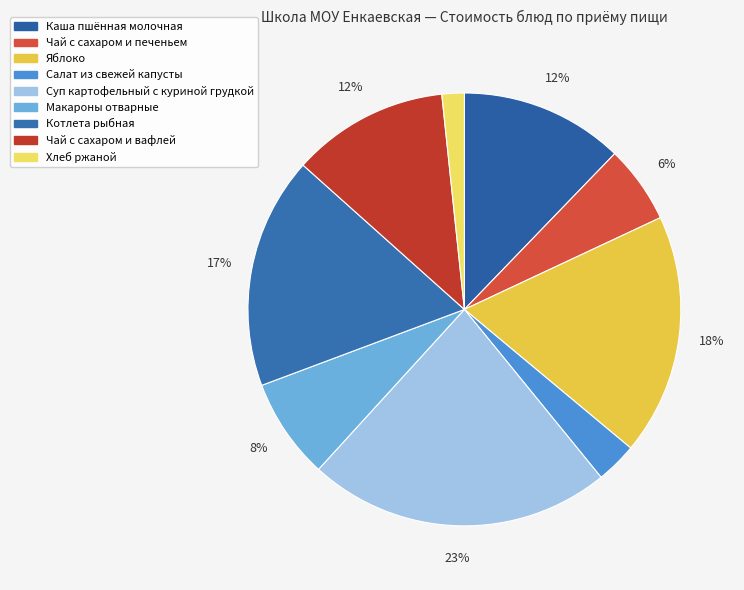

True or false: Макароны отварные accounts for 8% of the total.

True